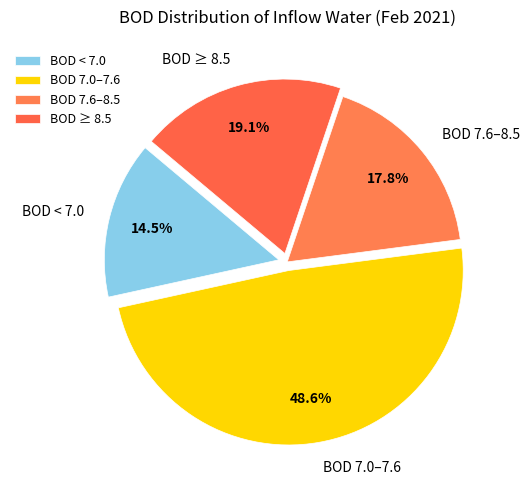

Which category has the biggest portion of the pie?

BOD 7.0–7.6